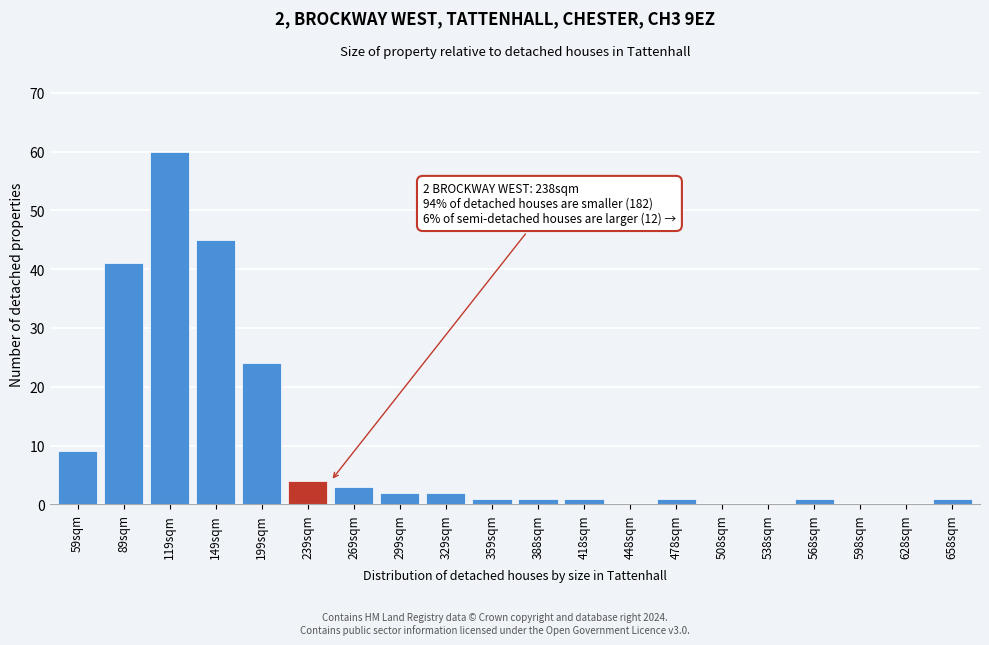

Reading right to left, what are all the values shown in this chart?

658sqm=1	628sqm=0	598sqm=0	568sqm=1	538sqm=0	508sqm=0	478sqm=1	448sqm=0	418sqm=1	388sqm=1	359sqm=1	329sqm=2	299sqm=2	269sqm=3	239sqm=4	199sqm=24	149sqm=45	119sqm=60	89sqm=41	59sqm=9